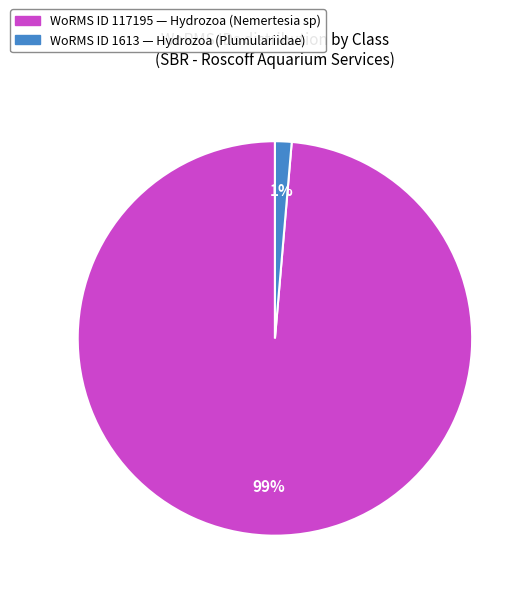

The WoRMS ID 117195 — Hydrozoa (Nemertesia sp) slice represents 99% of the pie. True or false?

True